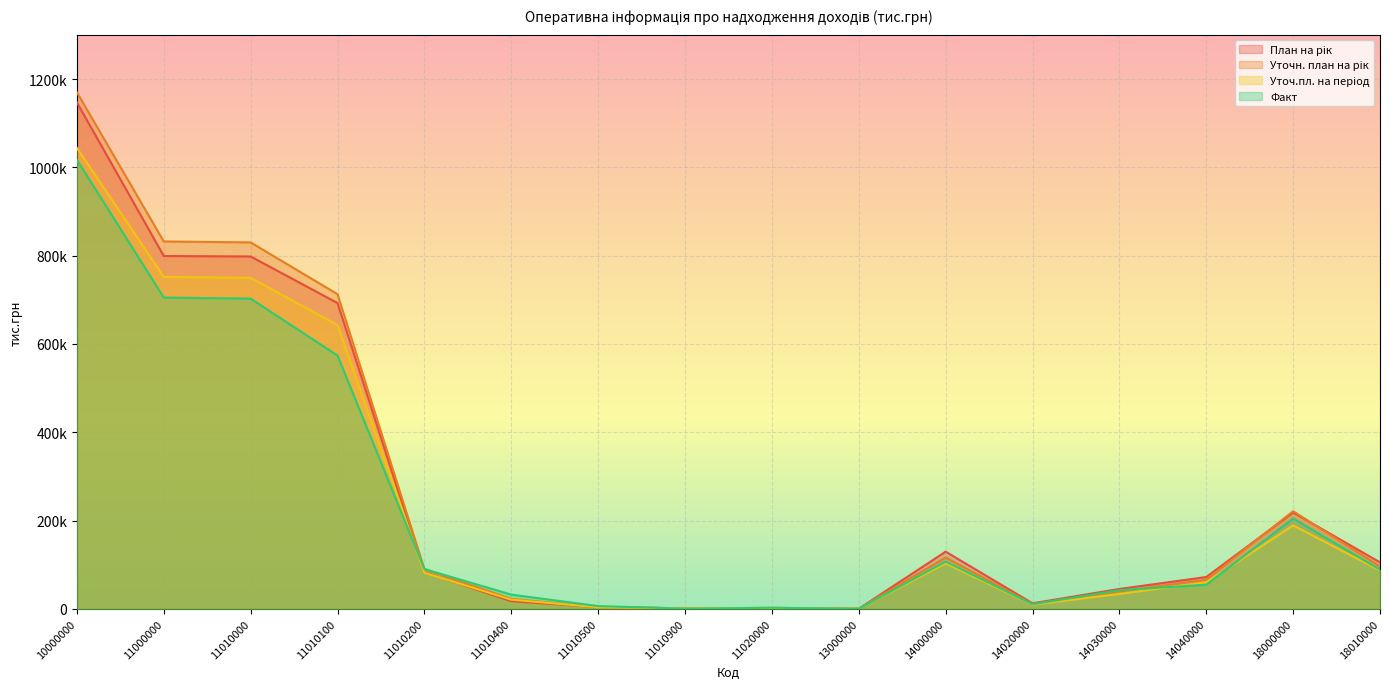

How many values in the План на рік series are below 83000?

8